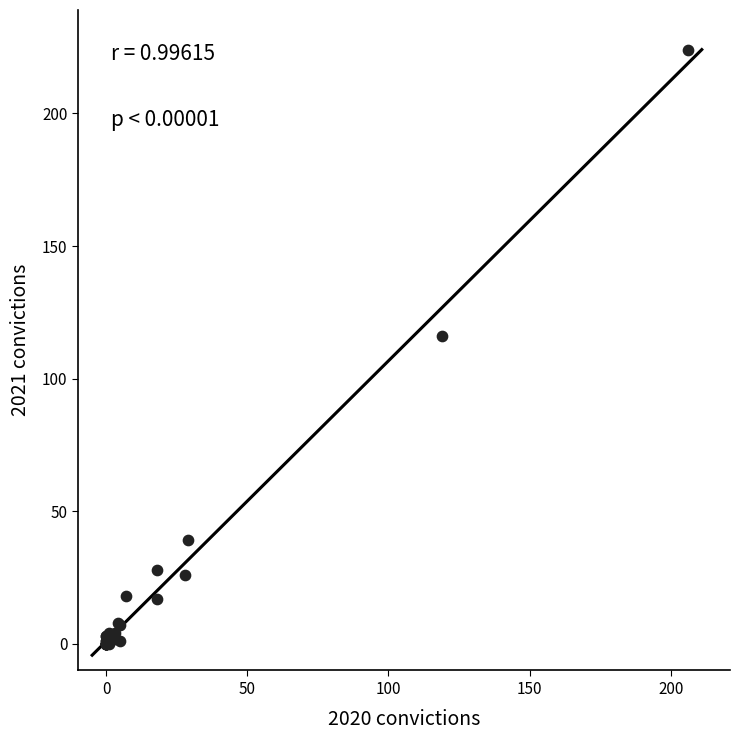

What Y value in the scatter plot is closest to 112?

116